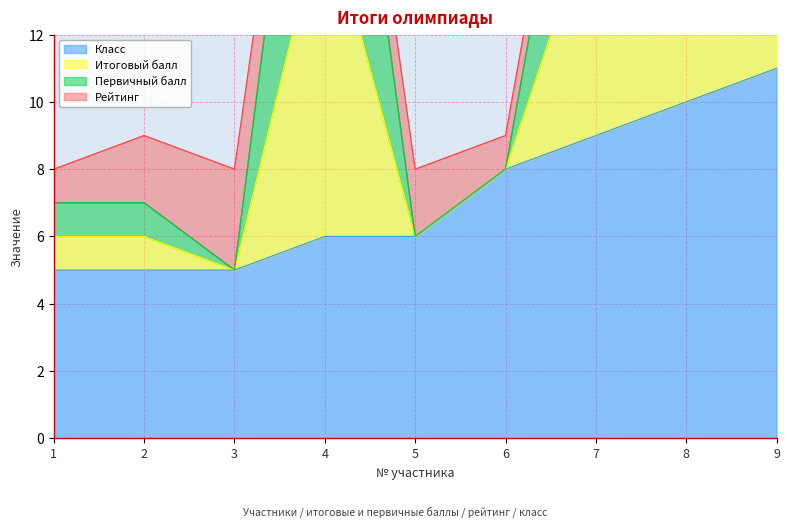

Which series has the widest spread of values?

Итоговый балл